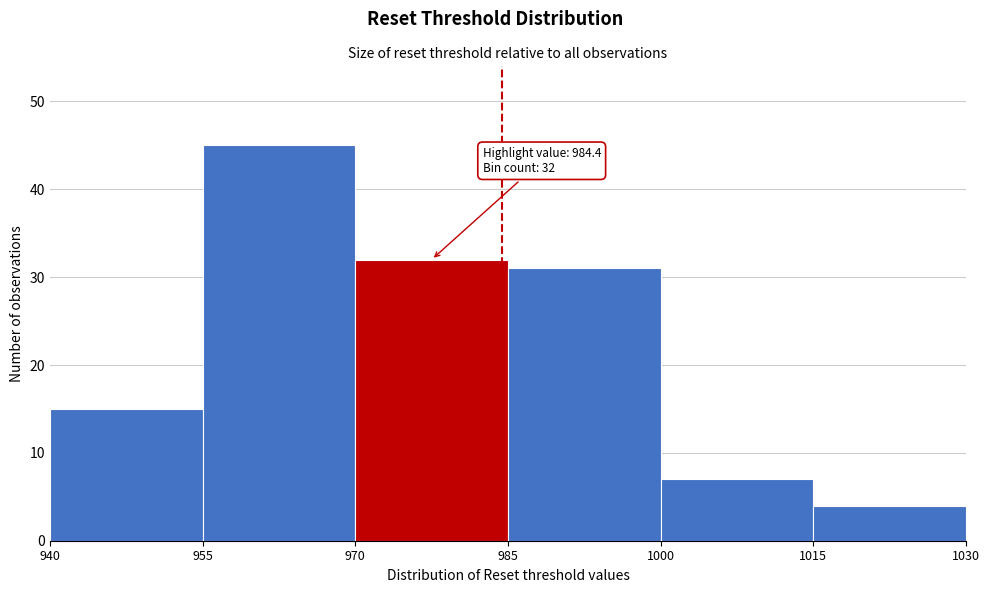

Over which range of the x-axis is the bar tallest?

955 to 970